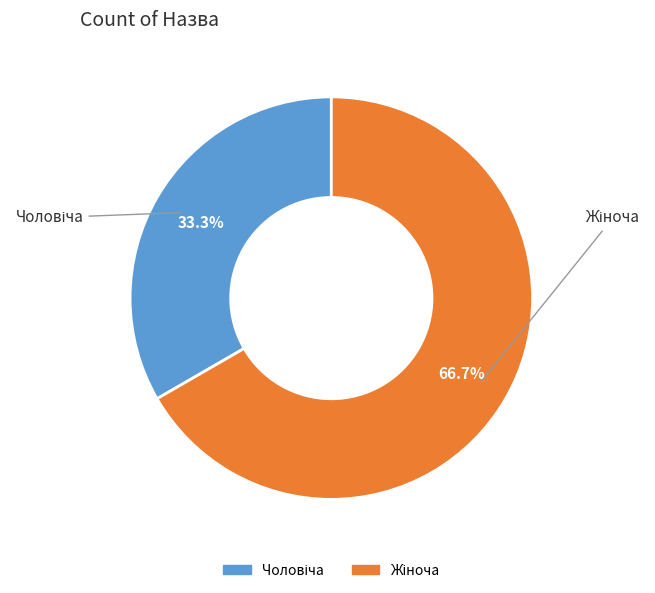

Does any single category account for the majority?

Yes